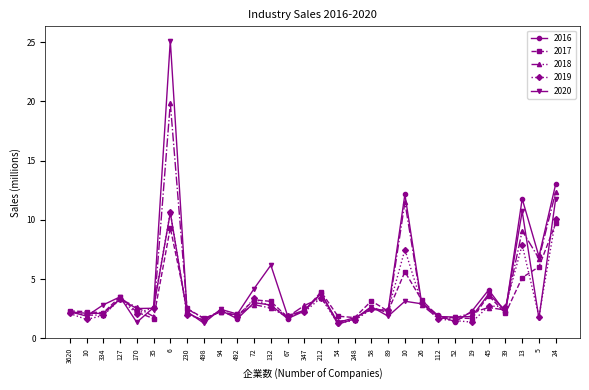

True or false: 2018 has more than 2 interior local peaks.

True